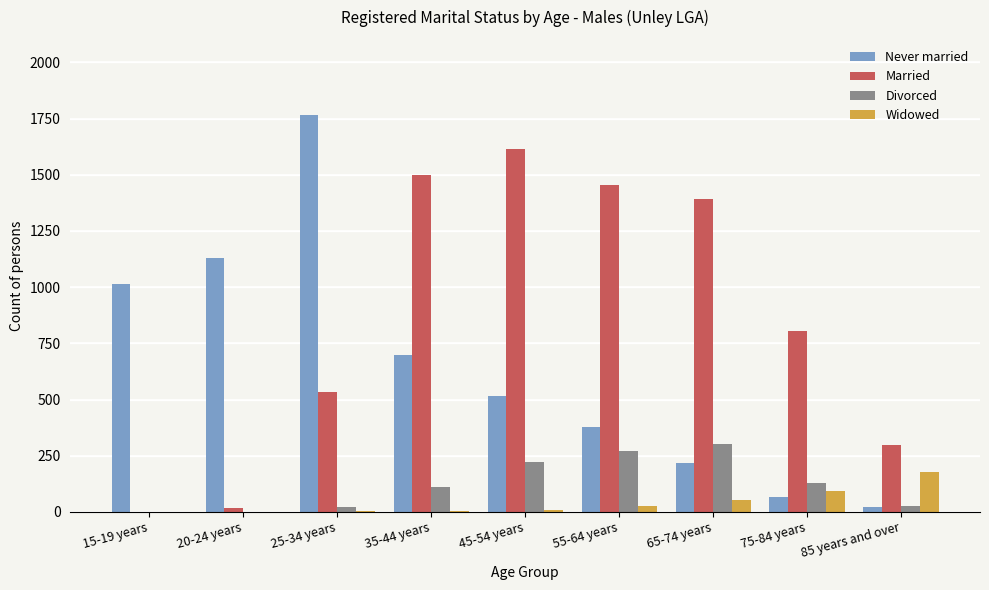

How many groups of bars are there?

9